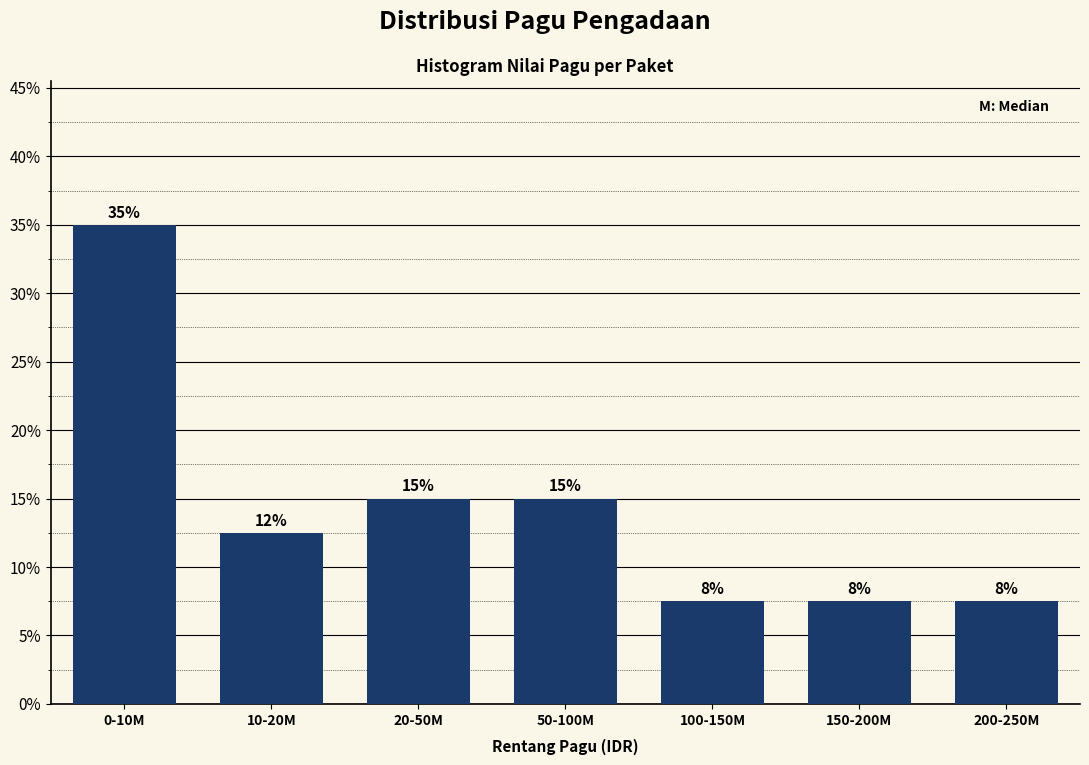

How many bars are there in total?

7